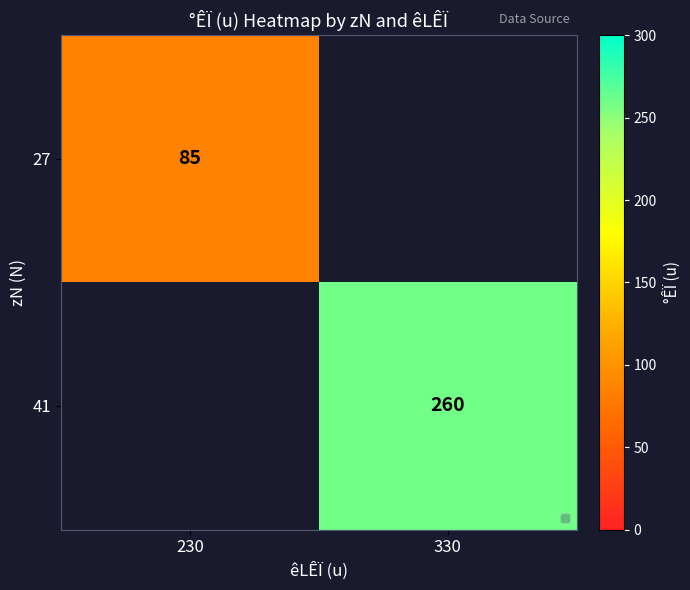

How many distinct data groups are displayed?

2